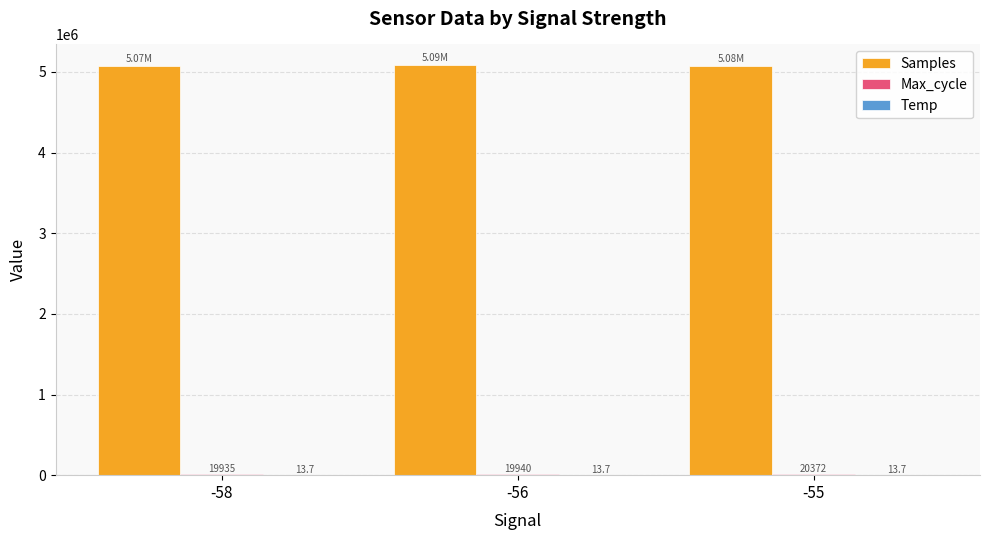

Which series has the largest total across all categories?

Samples